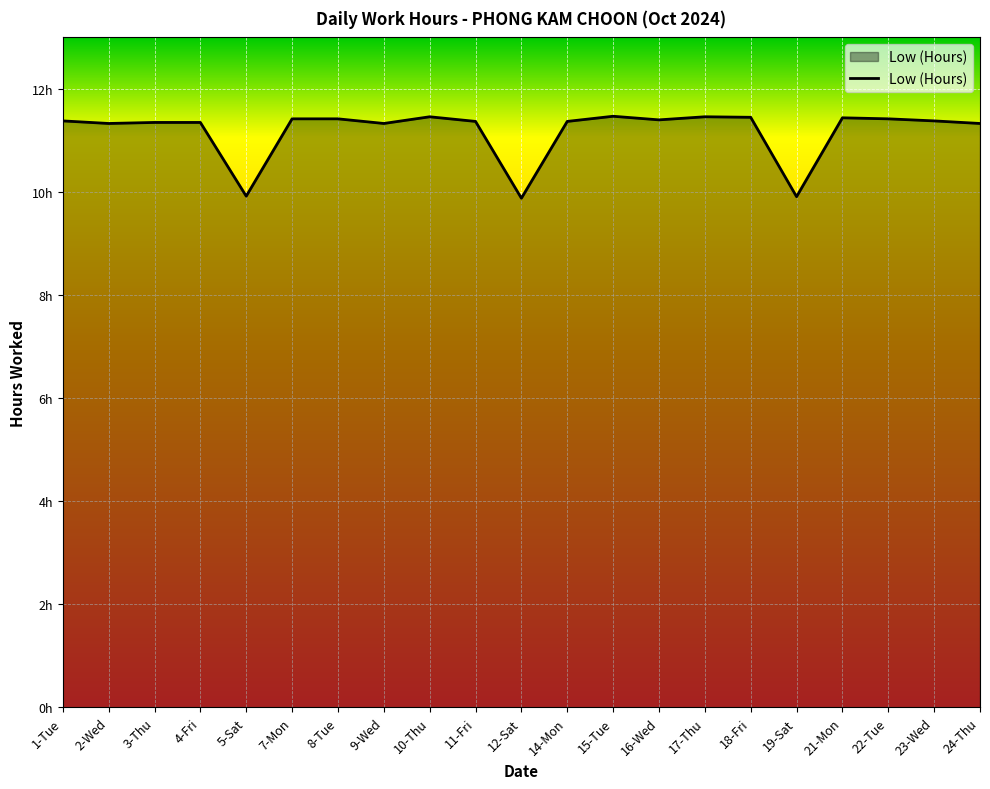

Is this an area chart (filled region under the line)?

Yes